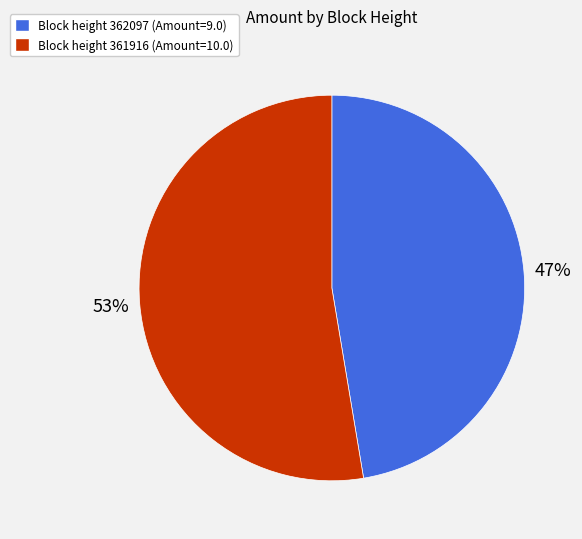

To the nearest percent, what is the average slice percentage?

50%